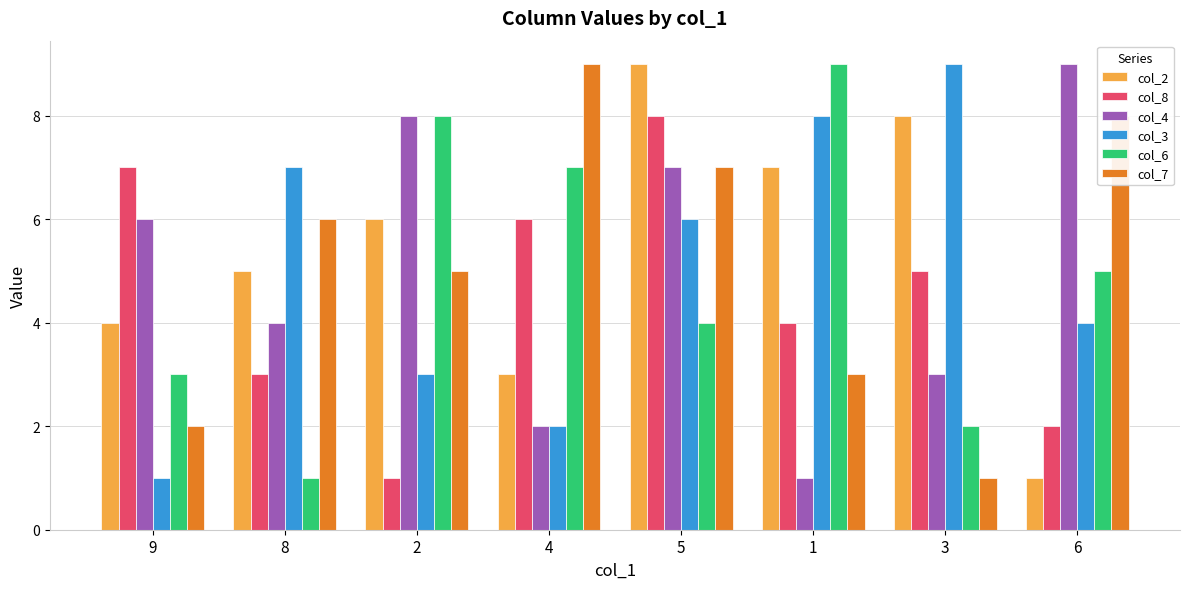

How many data points does each series have?

8